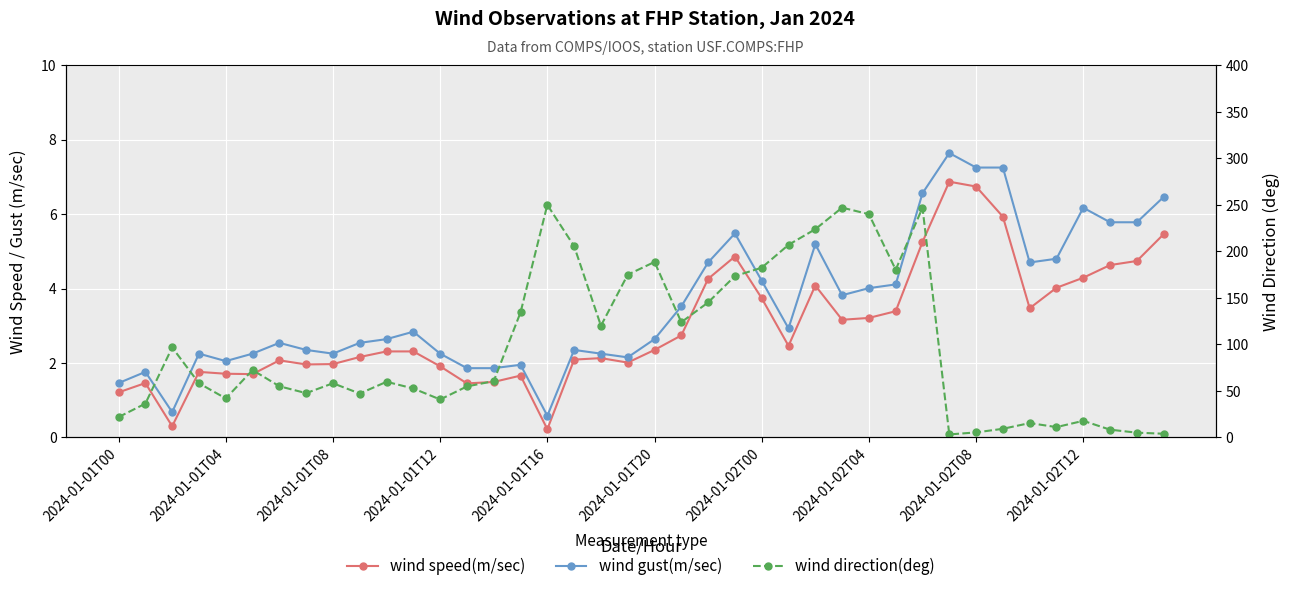

Between 31 and 14, which is larger?

31